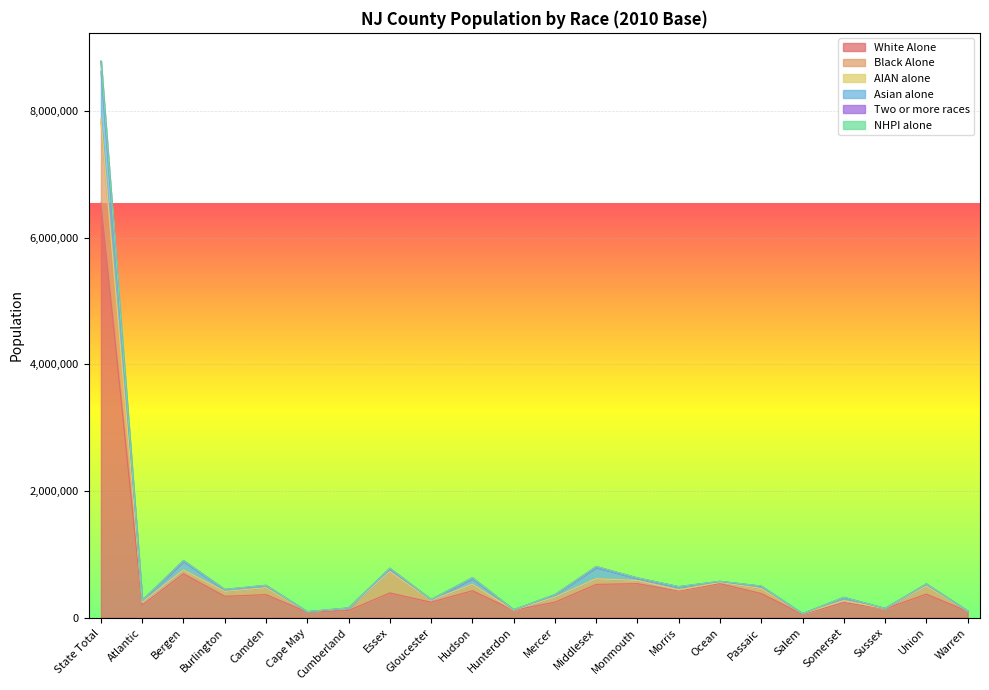

How many data points in White Alone are above 364995?

10